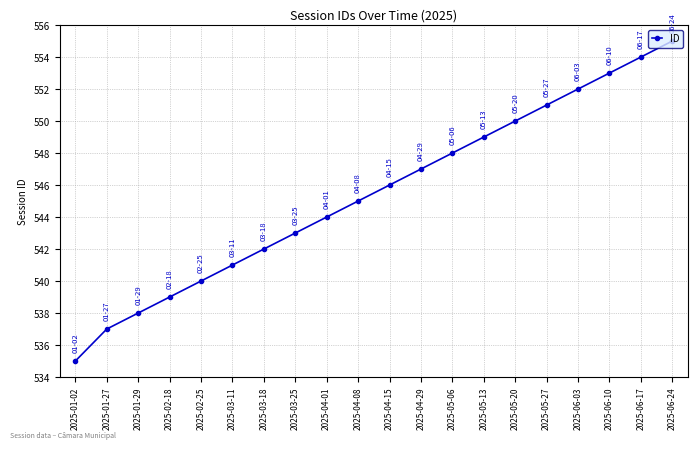

Which label corresponds to the smallest value in the chart?

2025-01-02